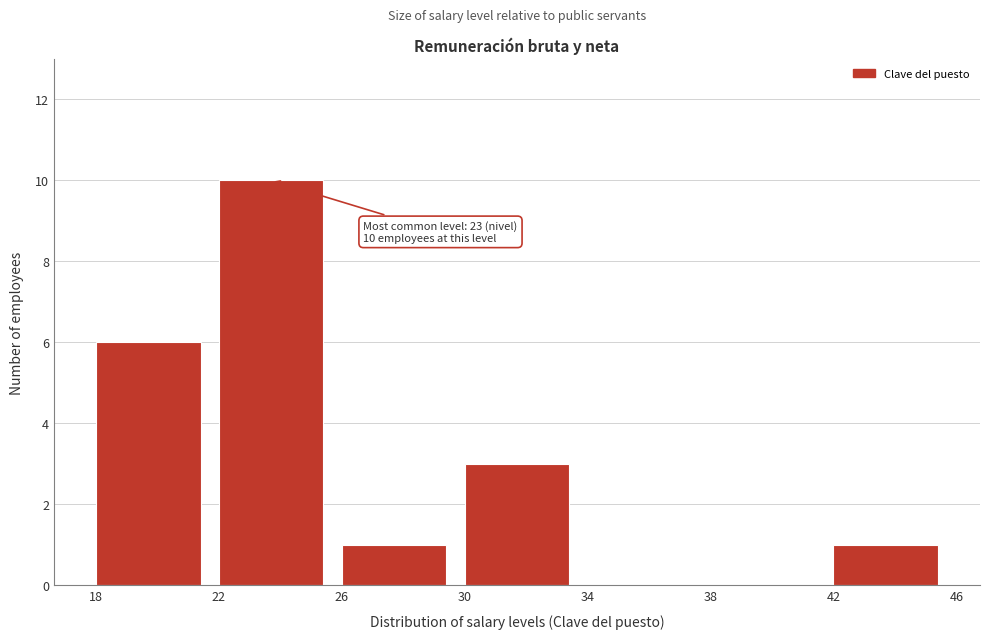

Over which range of the x-axis is the bar tallest?

22 to 26